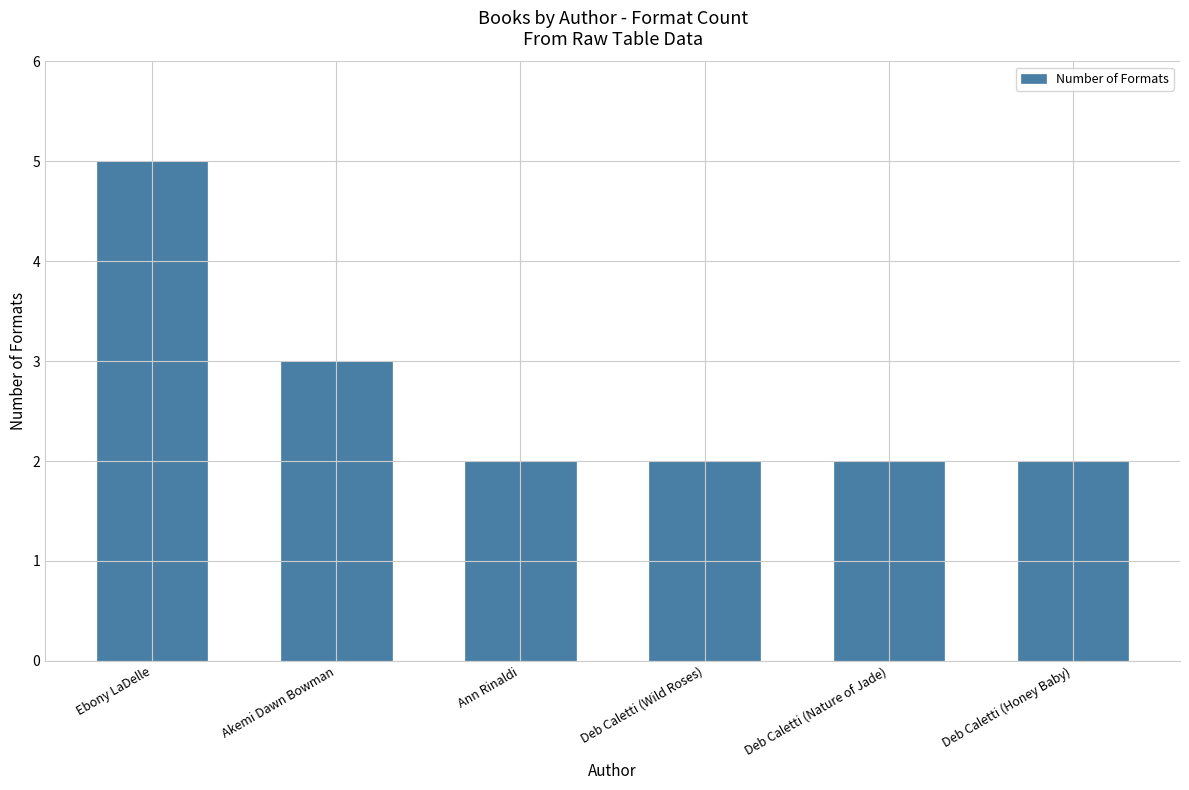

How many values are between 2 and 3?

5